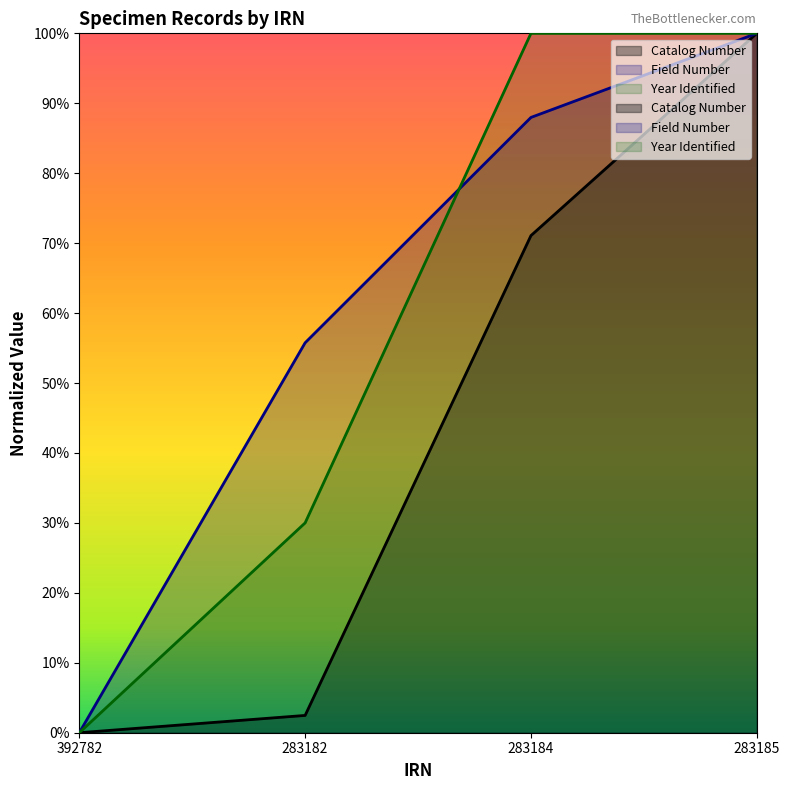

What is the label of the 3rd point from the right?

283182